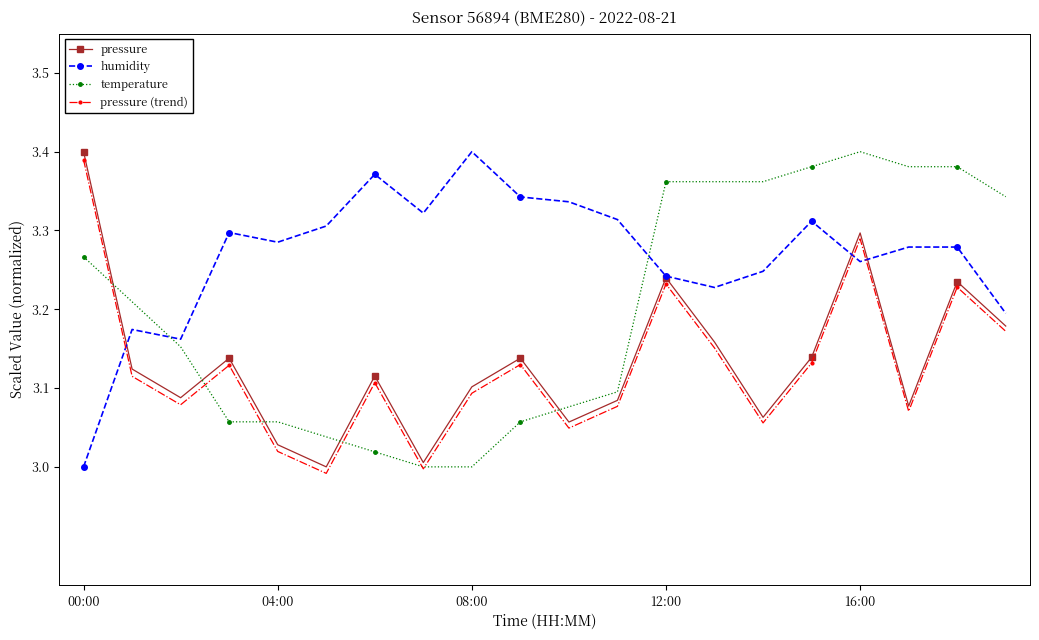

Which series has the largest total across all categories?

humidity